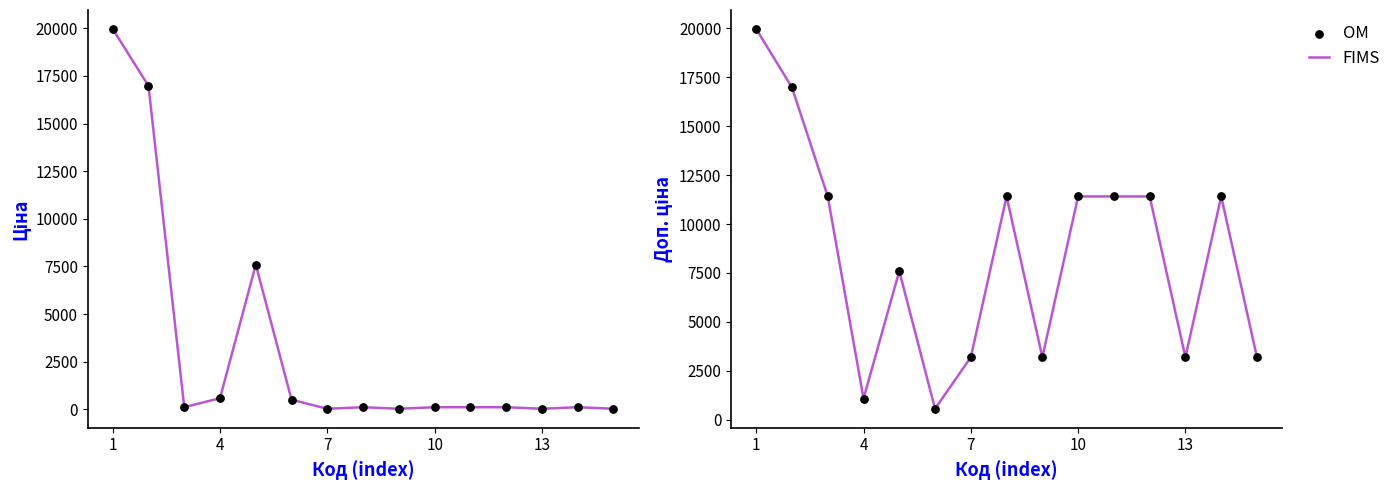

Is the value of FIMS at 13 greater than the value of OM at 7?

No